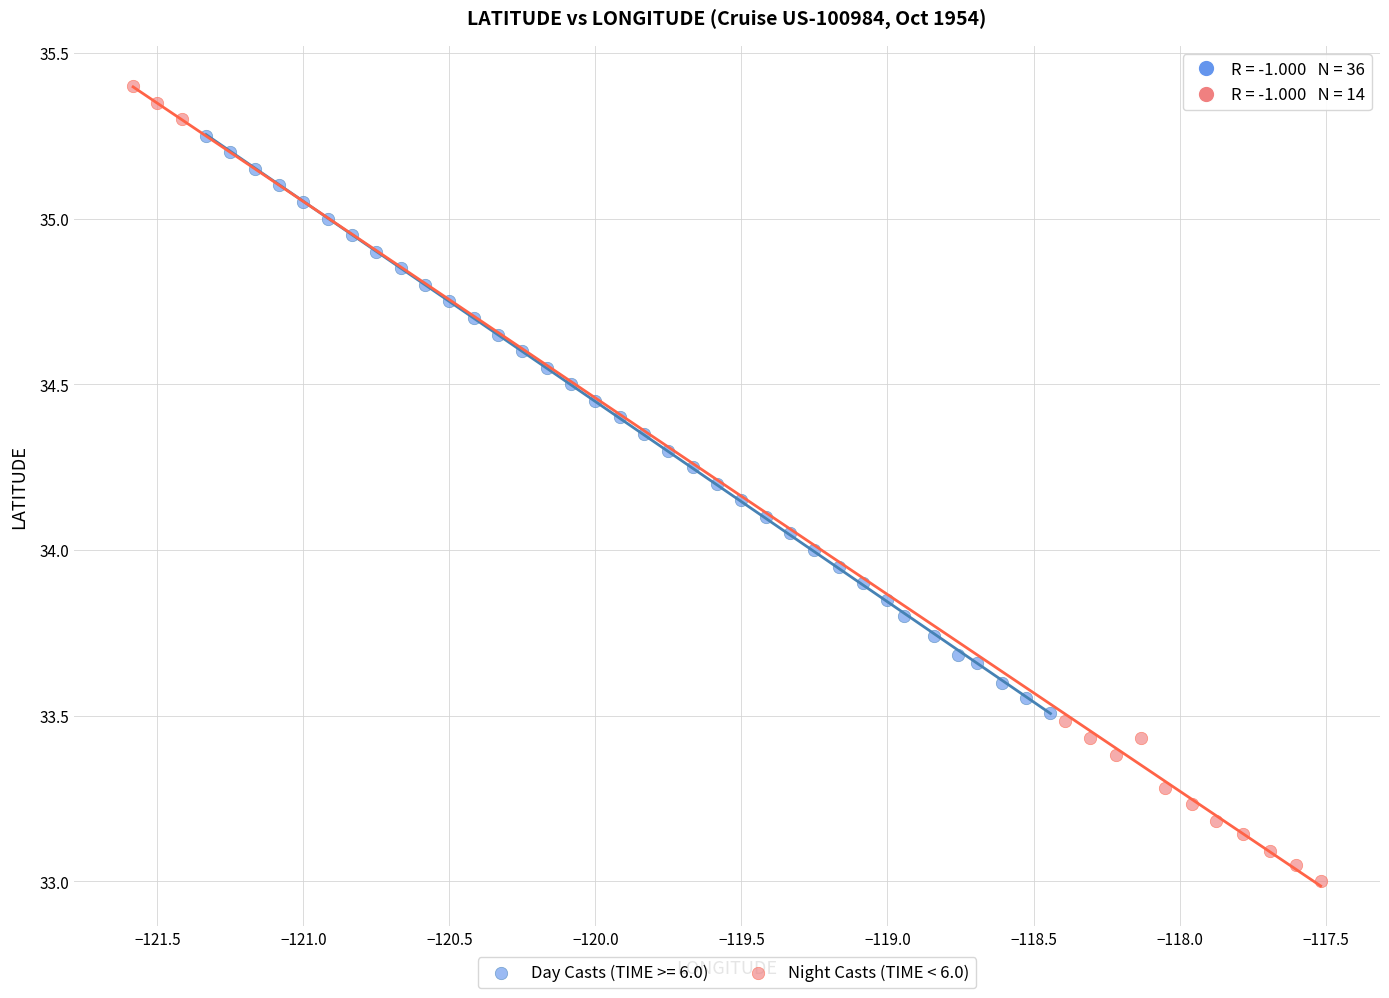

Which series has the largest Y range (max minus min)?

Night Casts (TIME < 6.0)